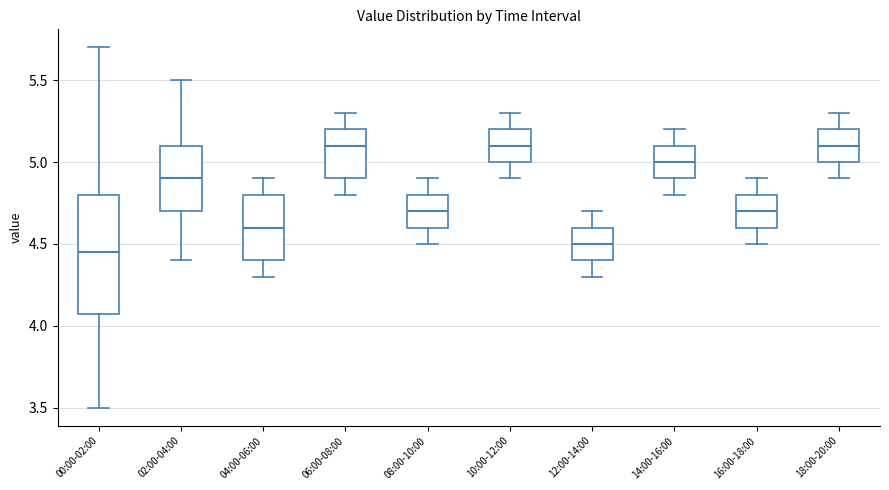

Reading left to right, read every box against the y-axis: the position of its median line, the range the box covers, and the ends of its whiskers. The values are not printed on the chart, so give them approximately, as read against the axis.

00:00-02:00: median 4.45, box 4.05 to 4.80, whiskers 3.50 to 5.70
02:00-04:00: median 4.90, box 4.70 to 5.10, whiskers 4.40 to 5.50
04:00-06:00: median 4.60, box 4.40 to 4.80, whiskers 4.30 to 4.90
06:00-08:00: median 5.10, box 4.90 to 5.20, whiskers 4.80 to 5.30
08:00-10:00: median 4.70, box 4.60 to 4.80, whiskers 4.50 to 4.90
10:00-12:00: median 5.10, box 5.00 to 5.20, whiskers 4.90 to 5.30
12:00-14:00: median 4.50, box 4.40 to 4.60, whiskers 4.30 to 4.70
14:00-16:00: median 5.00, box 4.90 to 5.10, whiskers 4.80 to 5.20
16:00-18:00: median 4.70, box 4.60 to 4.80, whiskers 4.50 to 4.90
18:00-20:00: median 5.10, box 5.00 to 5.20, whiskers 4.90 to 5.30